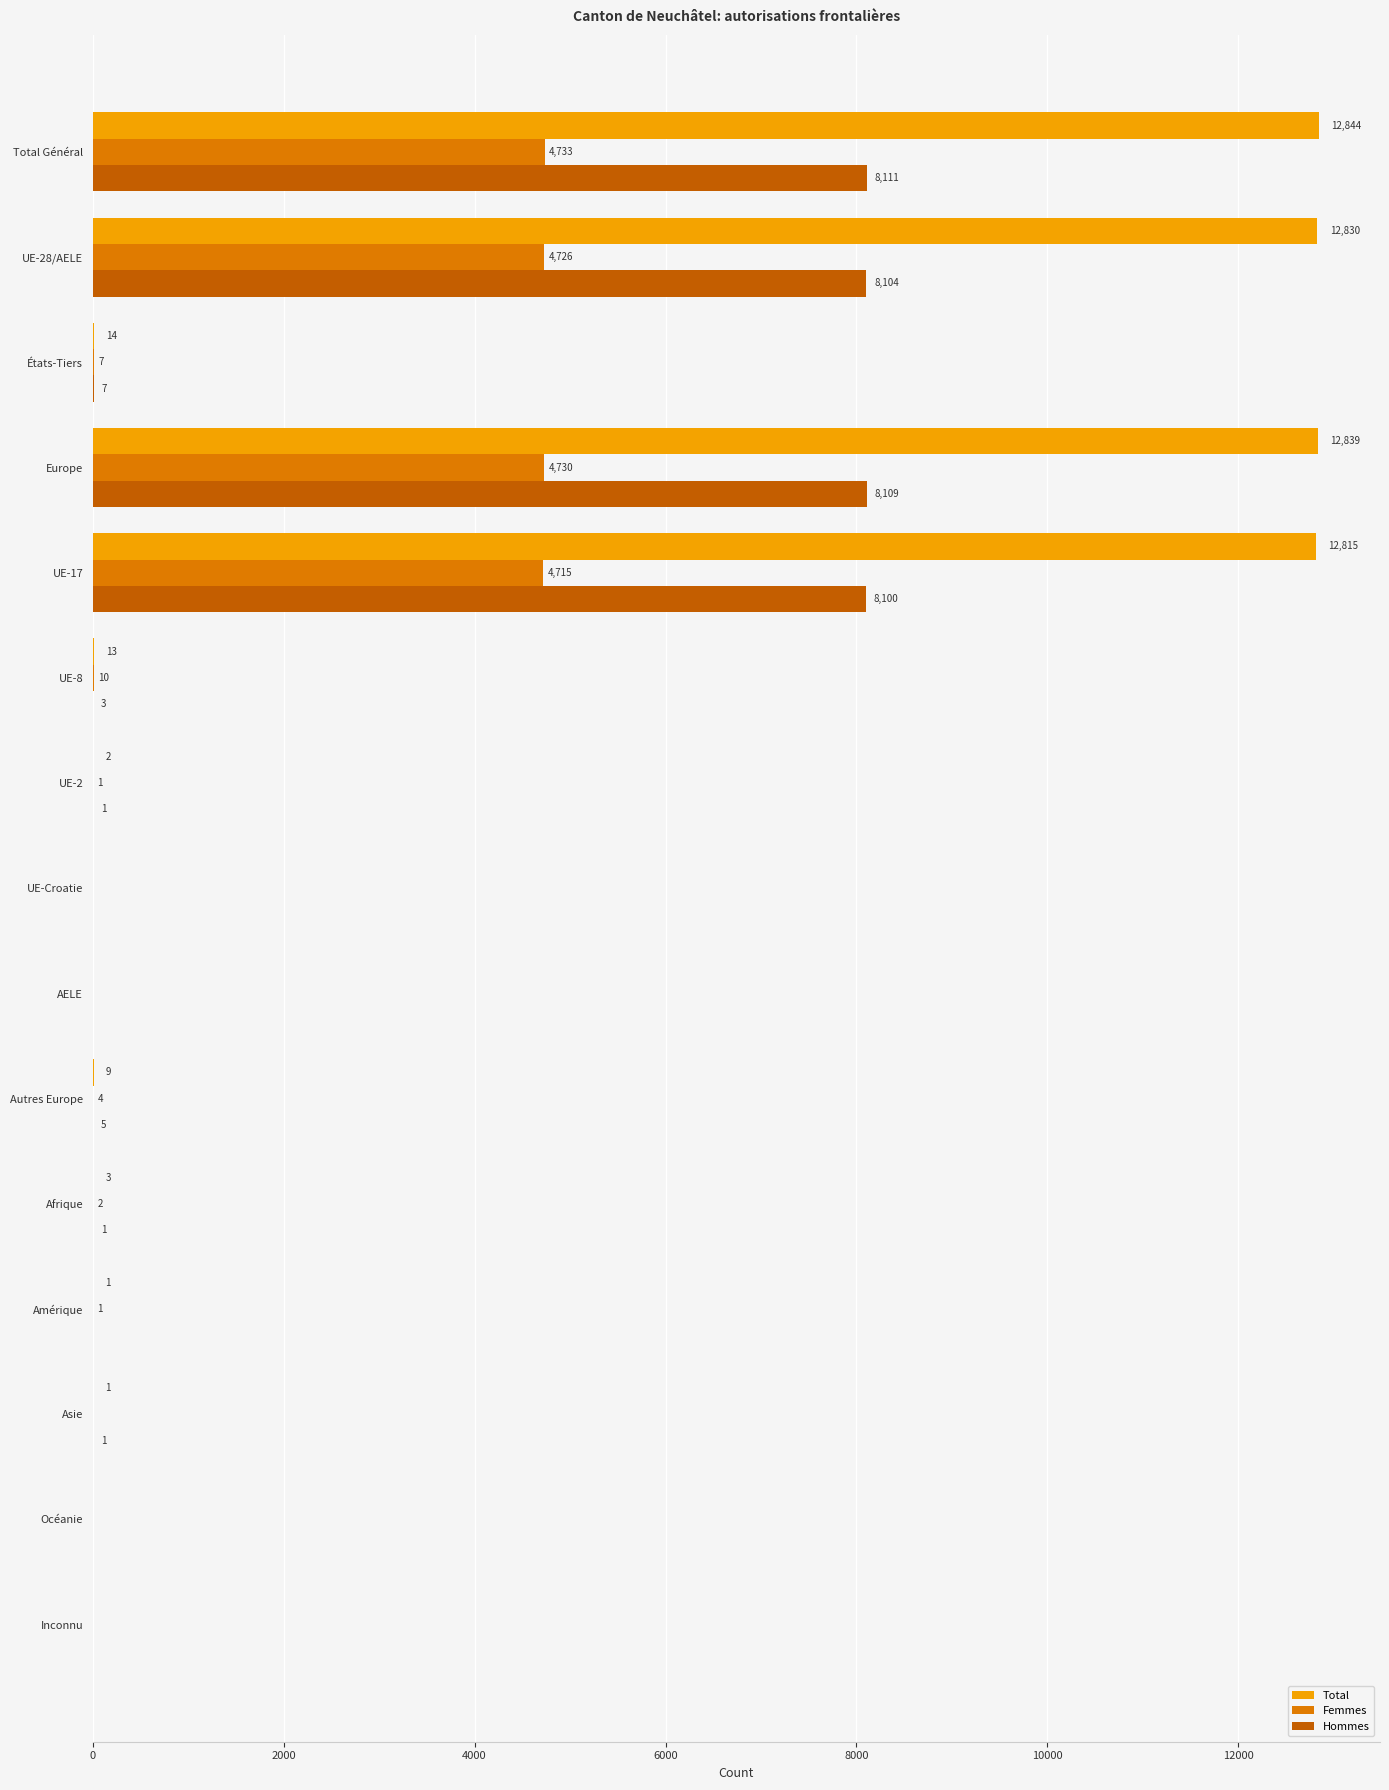

How many series are shown in this chart?

3